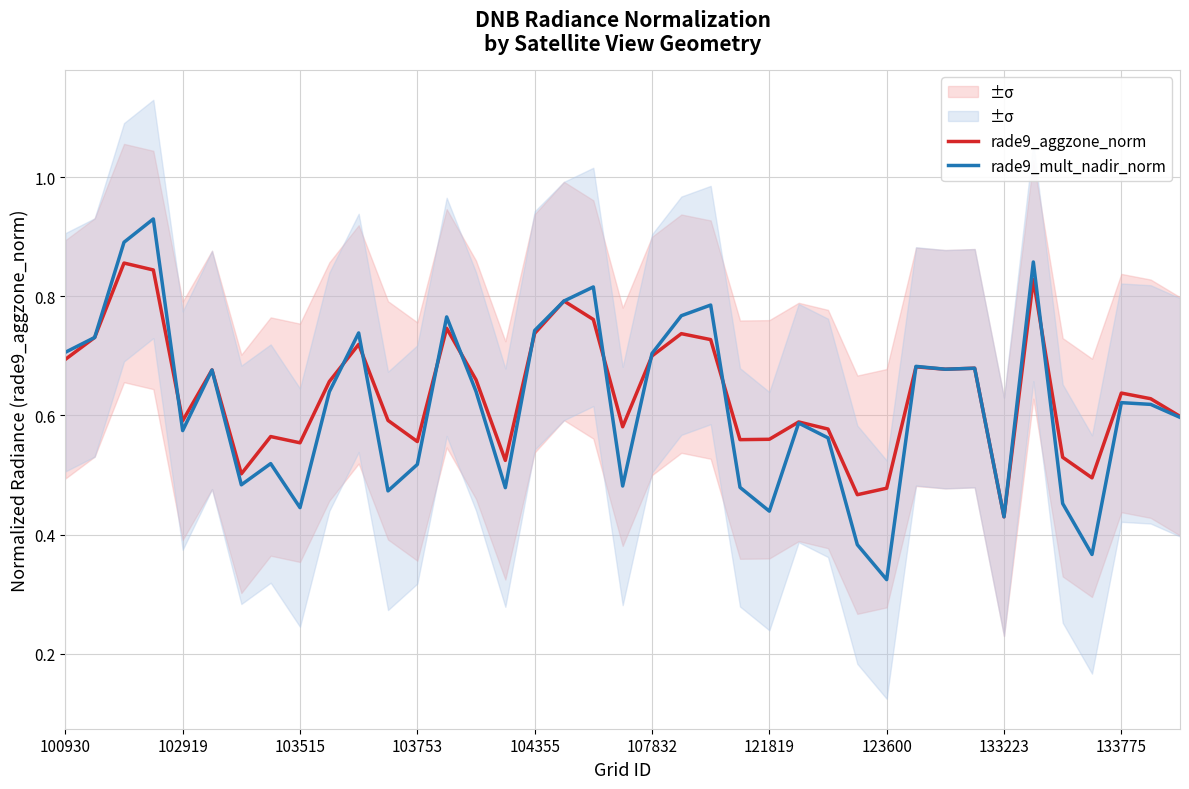

How many interior local peaks does the rade9_mult_nadir_norm series have?

12